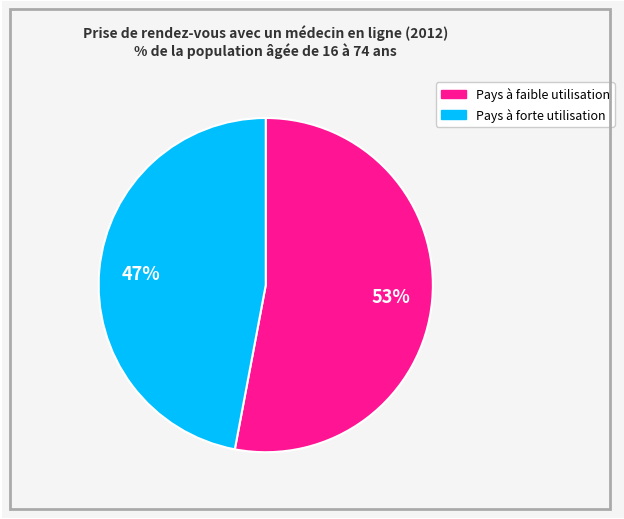

Is there any slice that represents more than half of the pie?

Yes